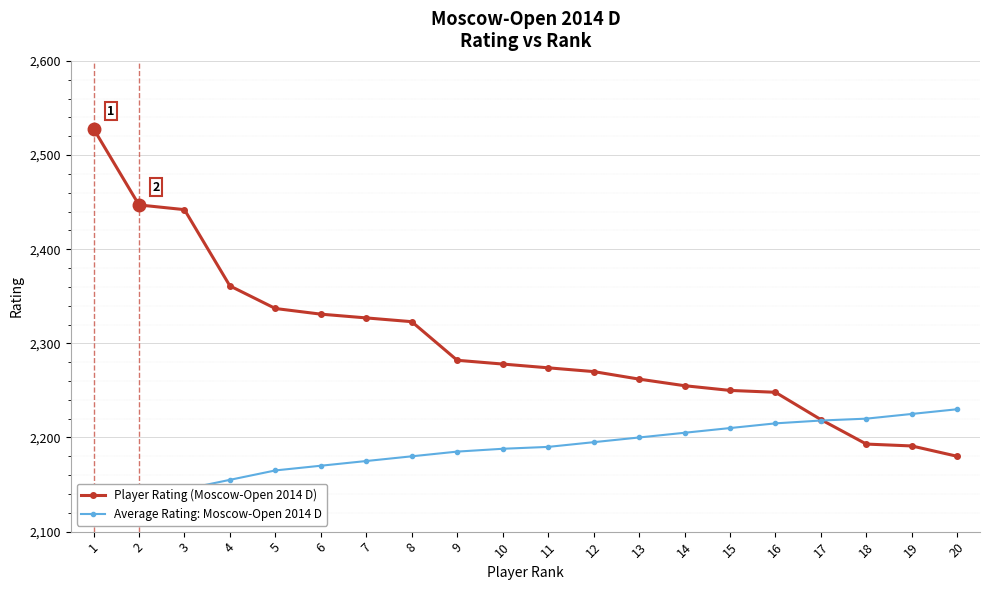

Between 7 and 20, which is larger?

7